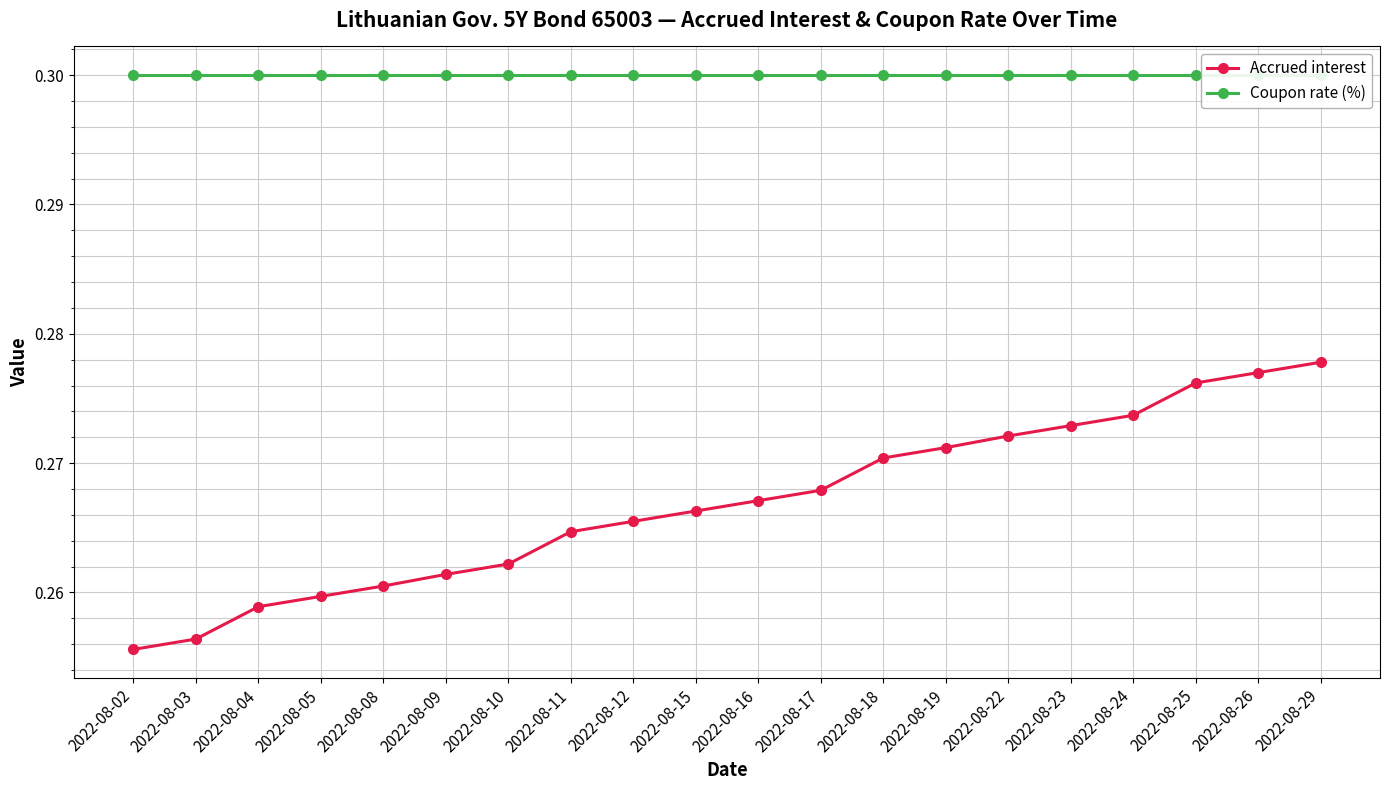

What is the greatest value displayed?

0.3